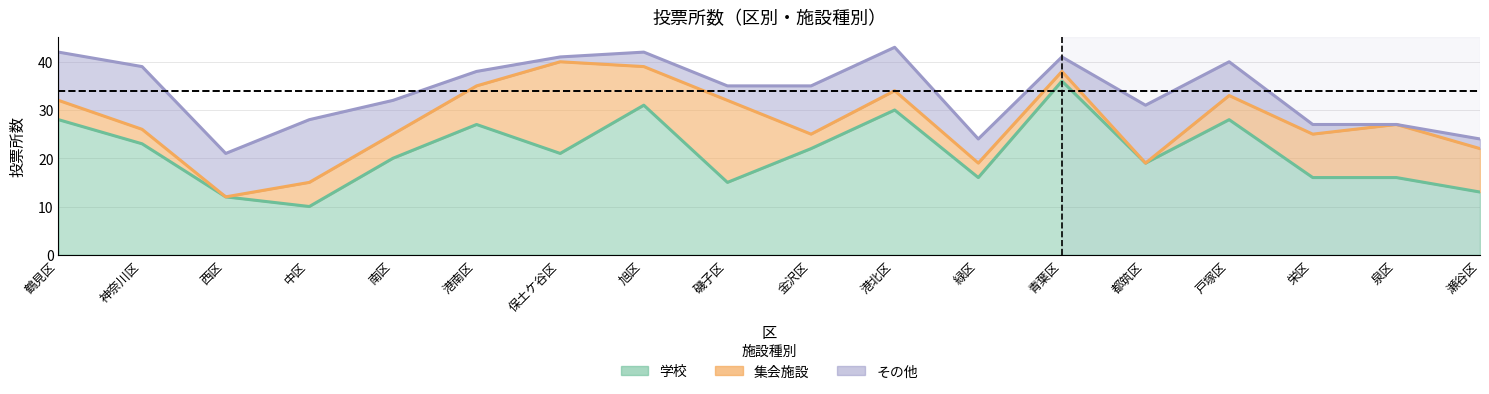

What is the spread (max minus min) of values at 青葉区?

34